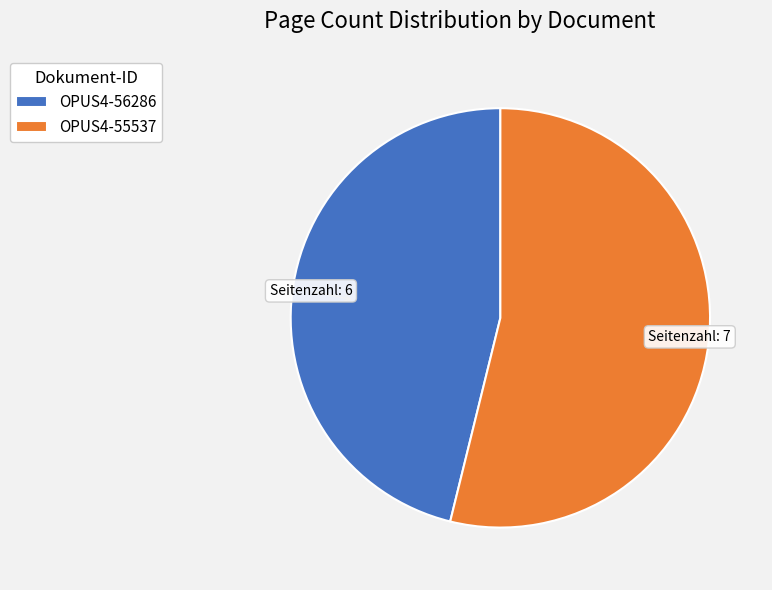

What is the smallest slice in the pie chart?

OPUS4-56286